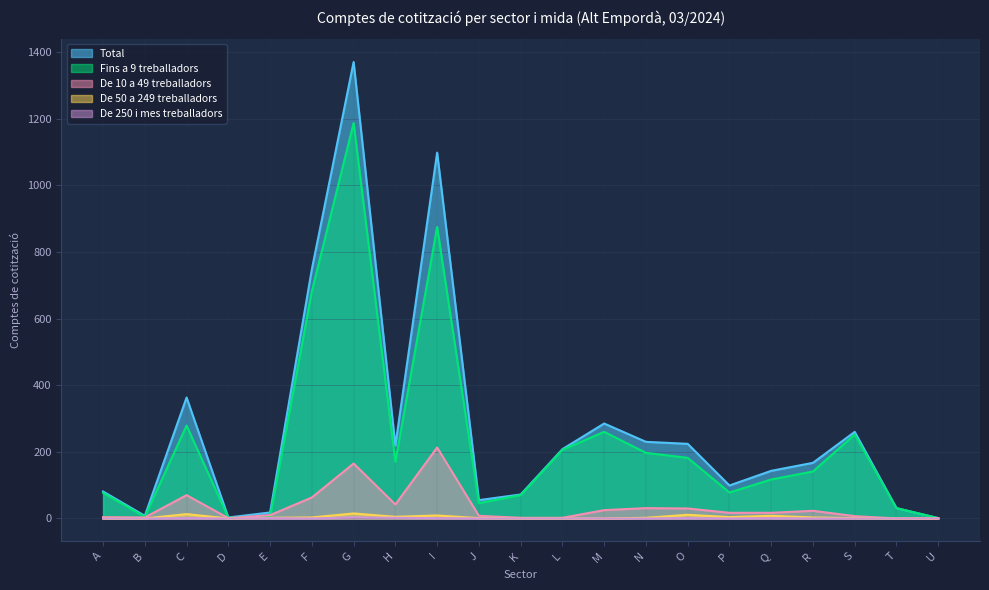

In Fins a 9 treballadors, how many points are higher than both neighbors (excluding endpoints)?

5